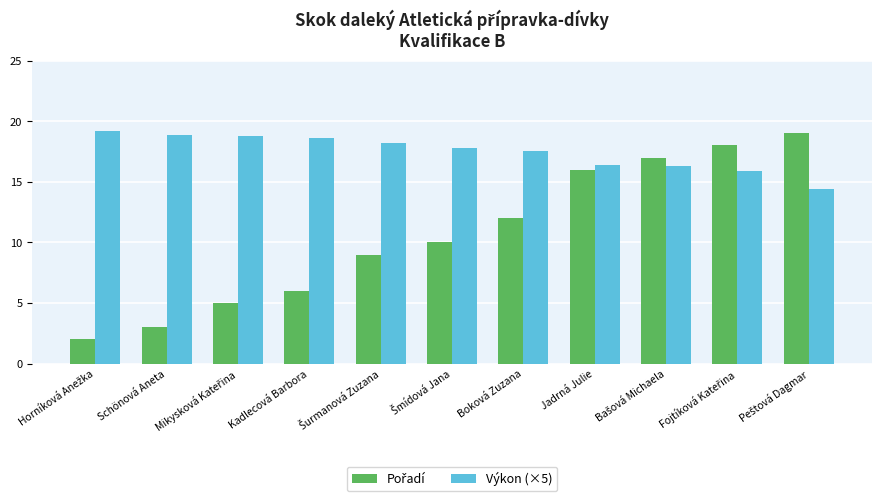

What is the smallest value displayed?

2.0